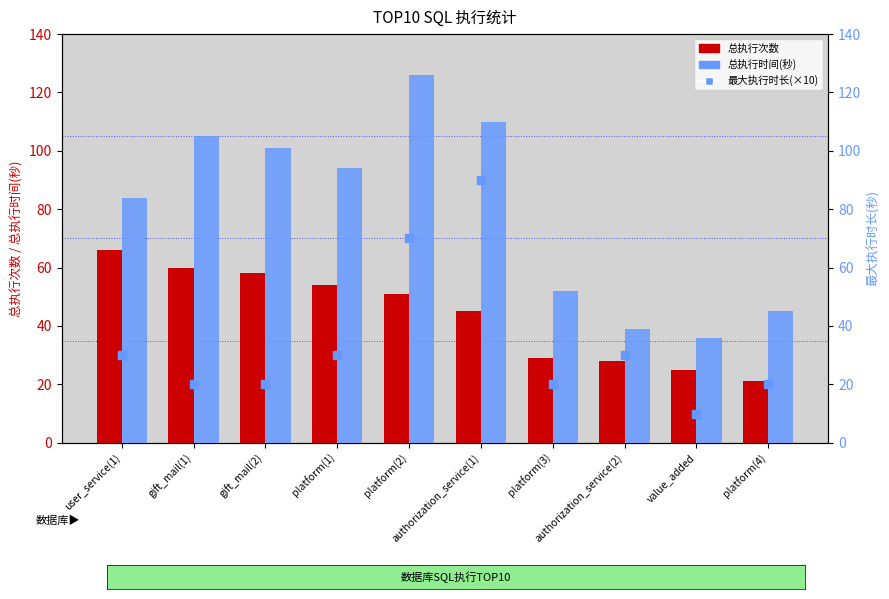

Which series reaches the minimum Y coordinate?

最大执行时长(×10)